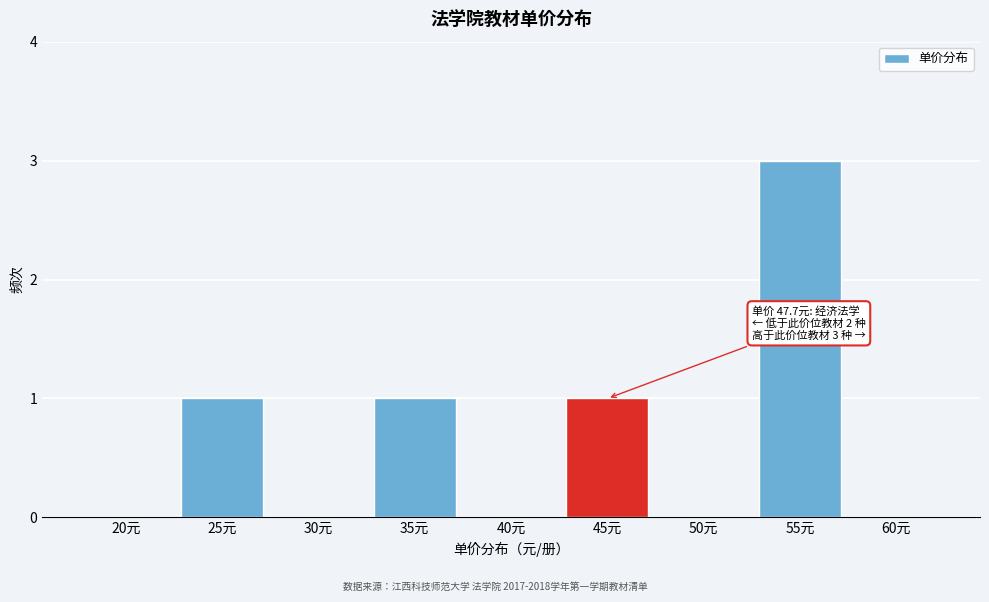

Reading left to right, list all the values displayed in this chart.

20元=0	25元=1	30元=0	35元=1	40元=0	45元=1	50元=0	55元=3	60元=0